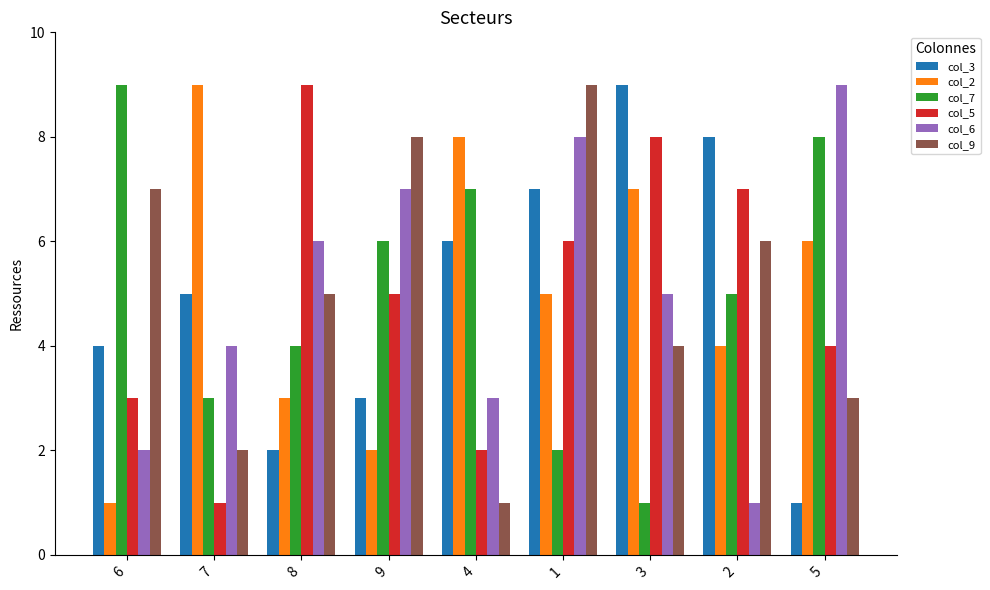

What is the difference between the second highest and second lowest values in the col_5 series?

6